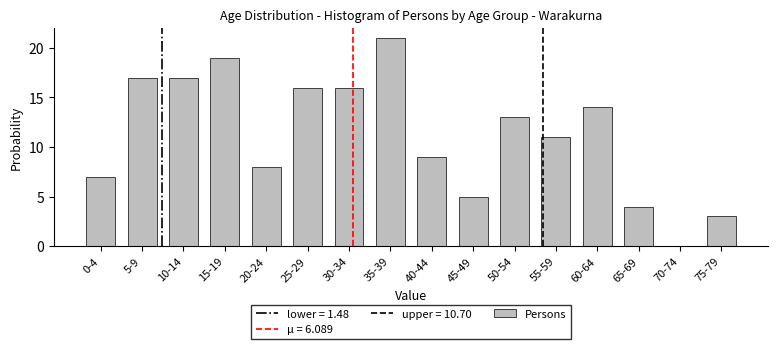

Reading left to right, list all the values displayed in this chart.

0-4=7	5-9=17	10-14=17	15-19=19	20-24=8	25-29=16	30-34=16	35-39=21	40-44=9	45-49=5	50-54=13	55-59=11	60-64=14	65-69=4	70-74=0	75-79=3